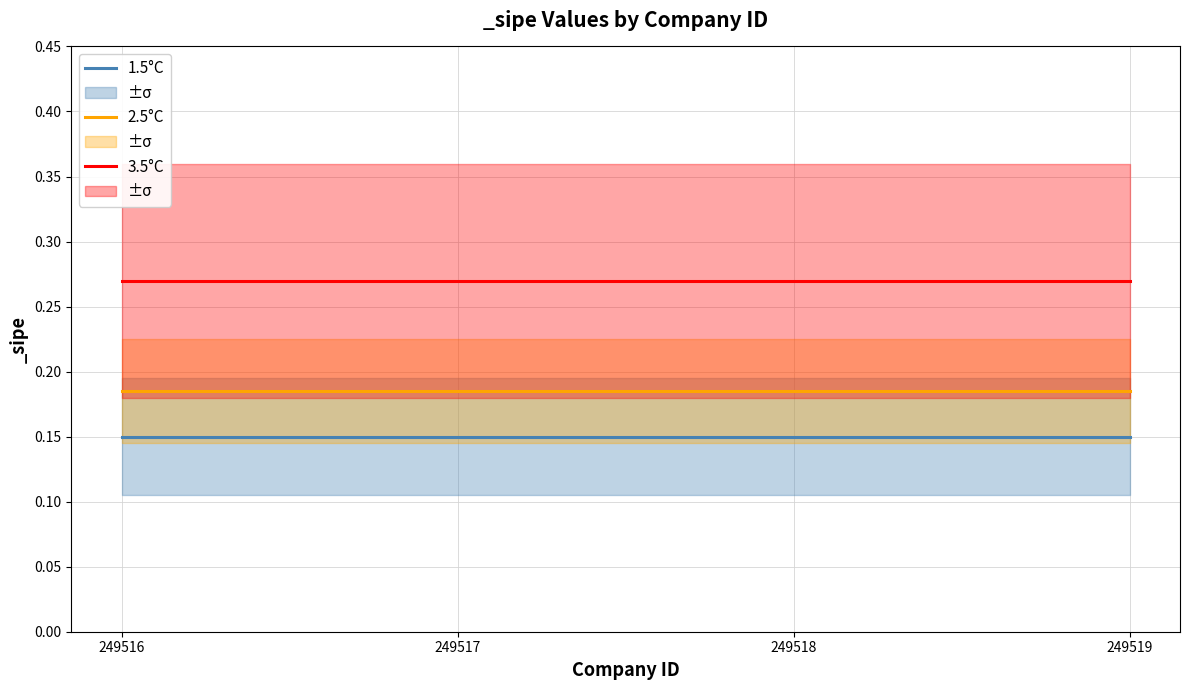

Is it true that 2.5°C equals 0.2 at 249517?

True